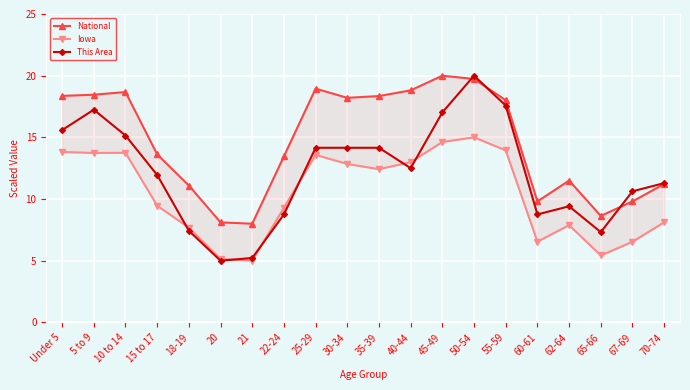

What is the sum of the National values at 5 to 9 and 22-24?

31.9